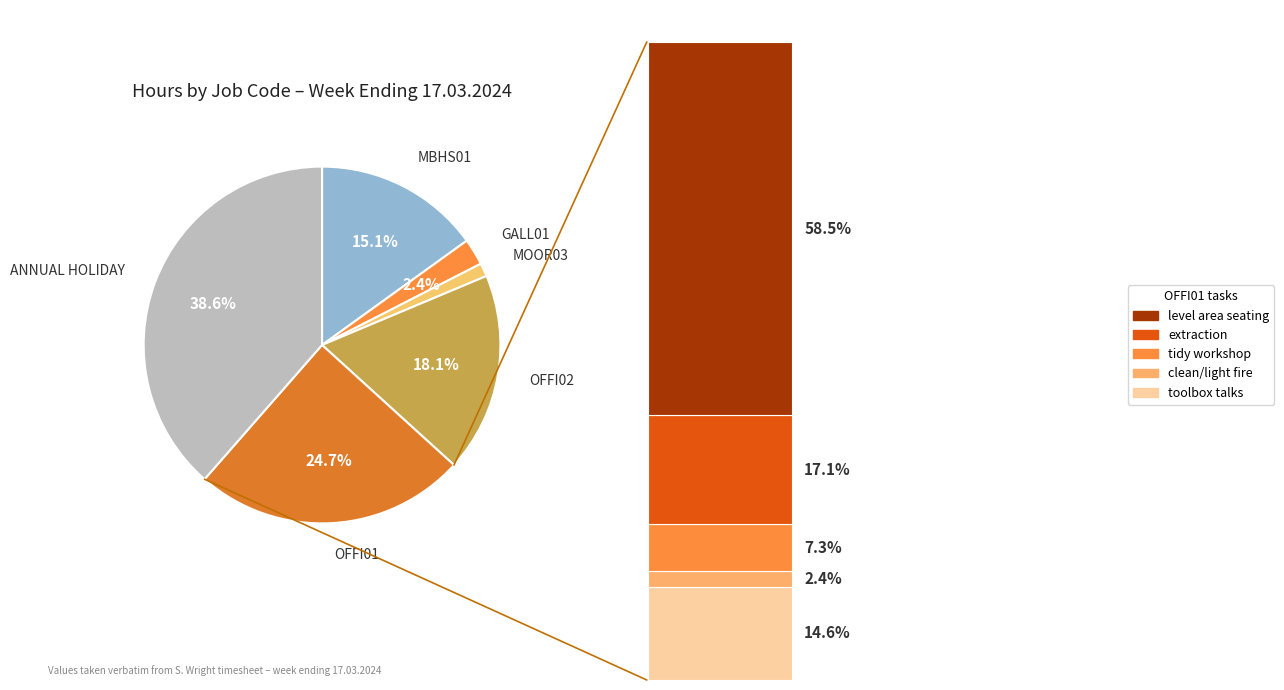

Does any single category account for the majority?

No